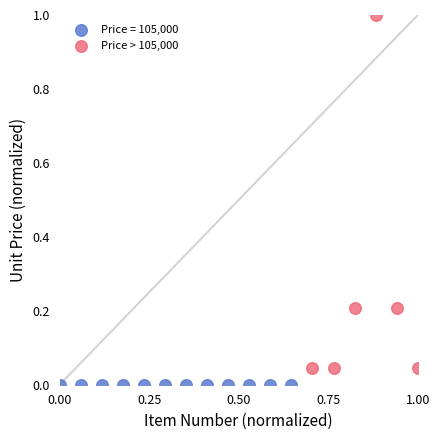

Which series reaches the maximum Y coordinate?

Price > 105,000